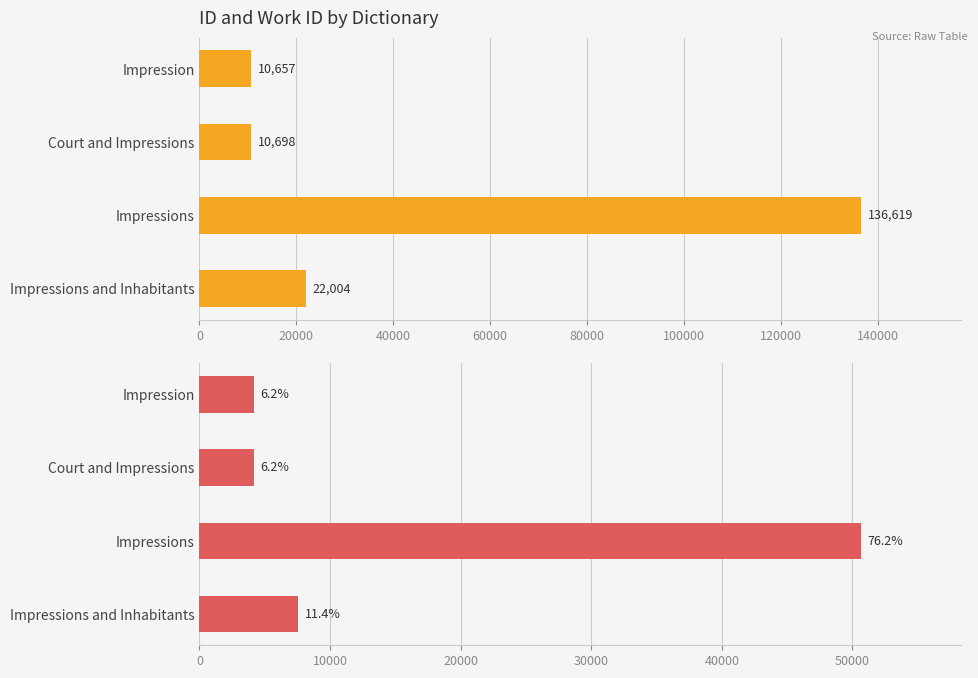

At how many categories does at least one series exceed 21612?

2